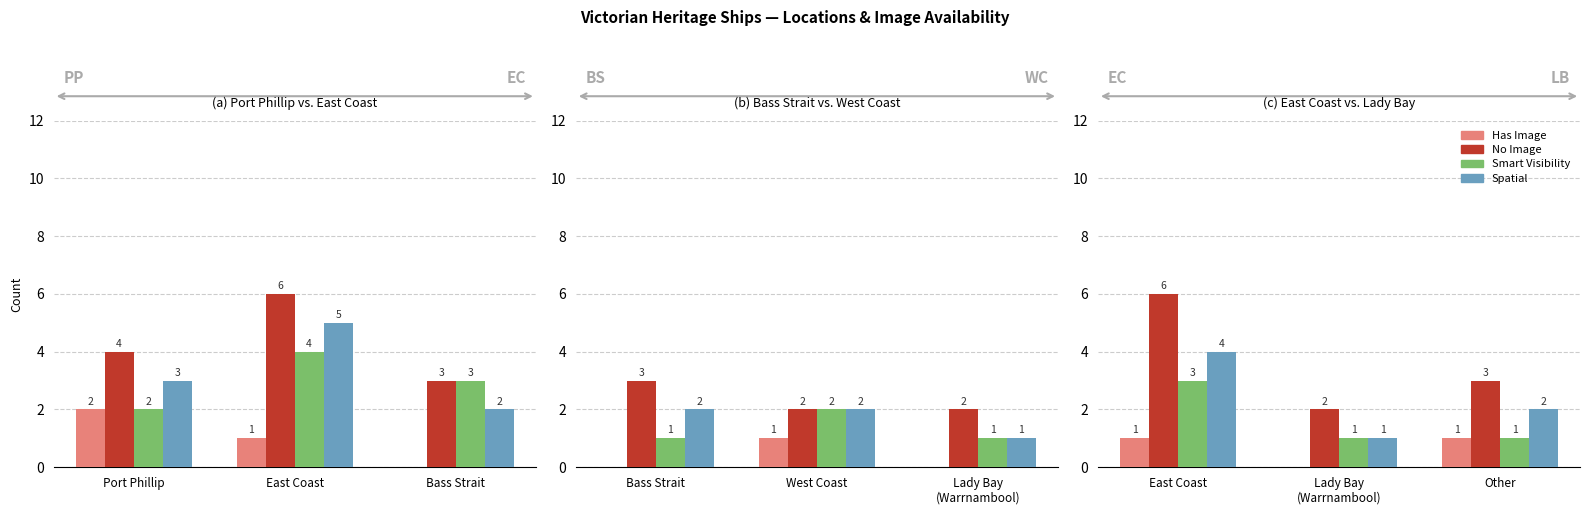

What is the label of the 2nd bar from the right?

Lady Bay (Warrnambool)